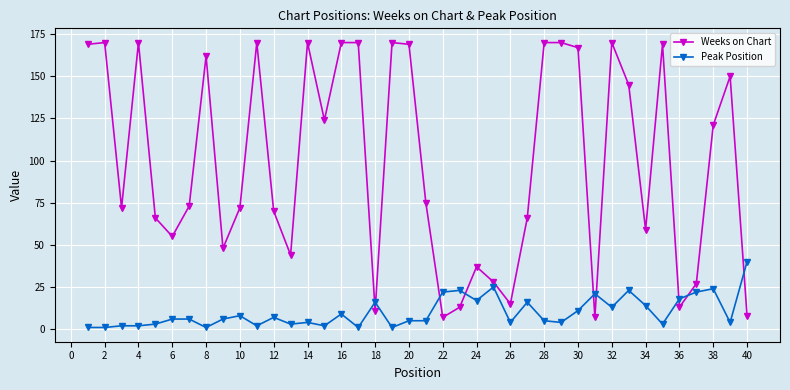

What is the sum of all Weeks on Chart values?

3942